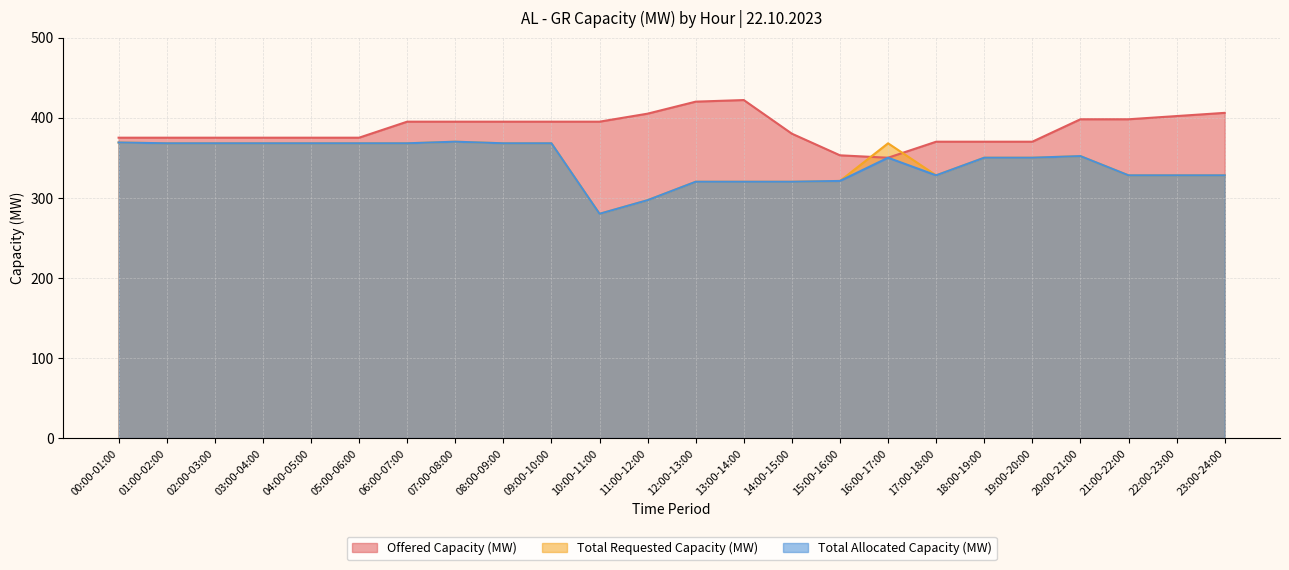

The Offered Capacity (MW) series shows 375 at 04:00-05:00. True or false?

True